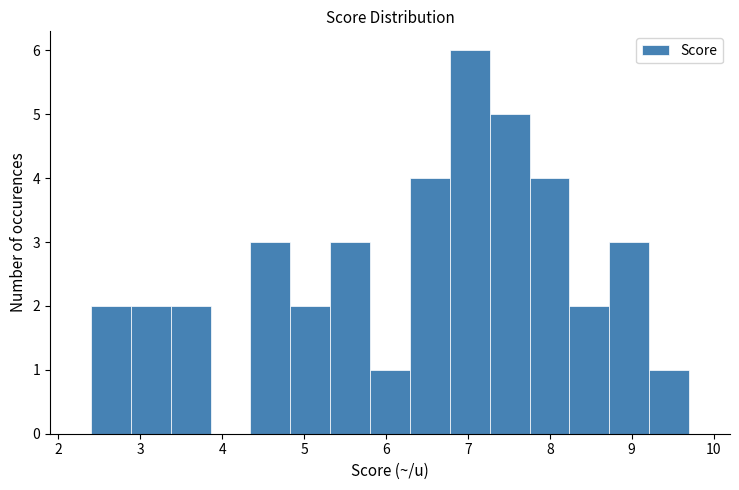

What is the height of the bar covering 5.3 to 5.8 on the x-axis? Neither the bar edges nor the heights are printed on the chart, so give them approximately, as read against the axes.

3